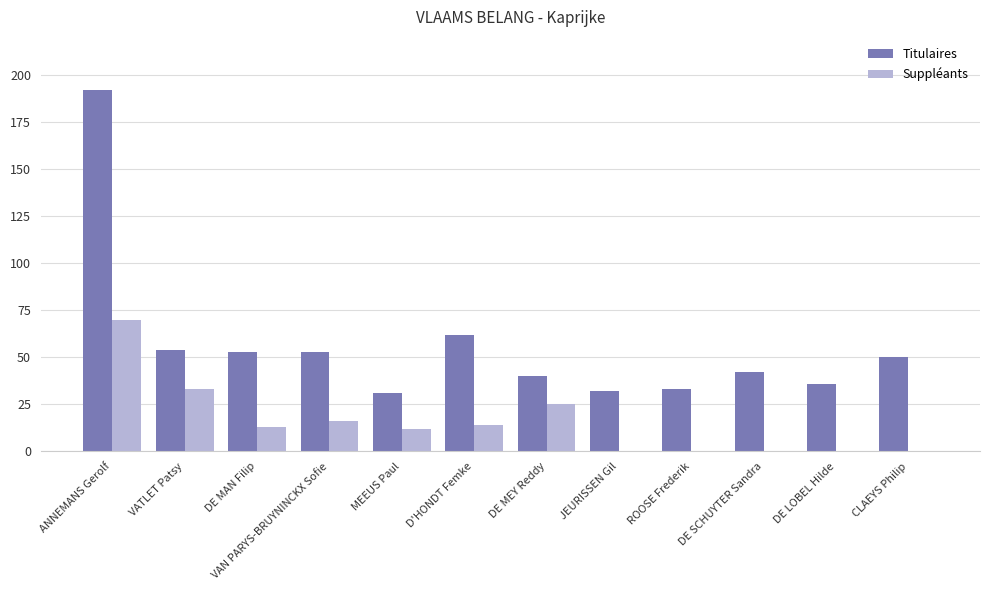

At which category is the sum across all series the highest?

ANNEMANS Gerolf